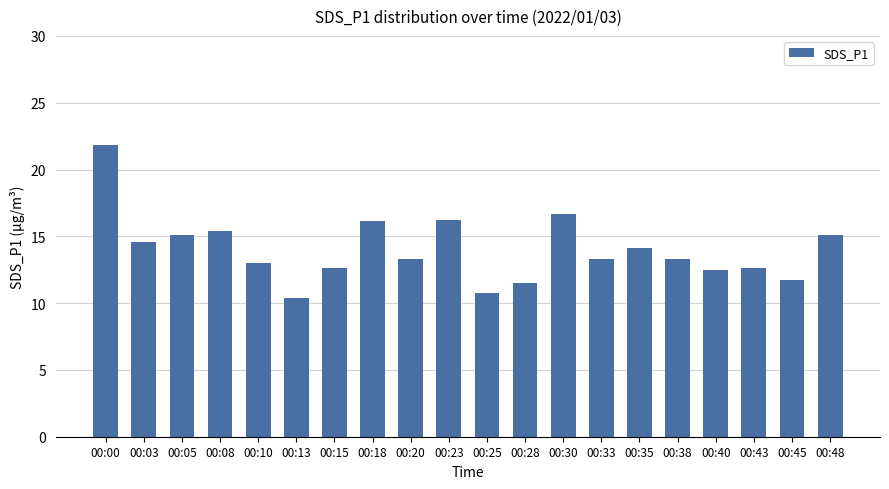

At which label does the data first exceed 13?

00:00